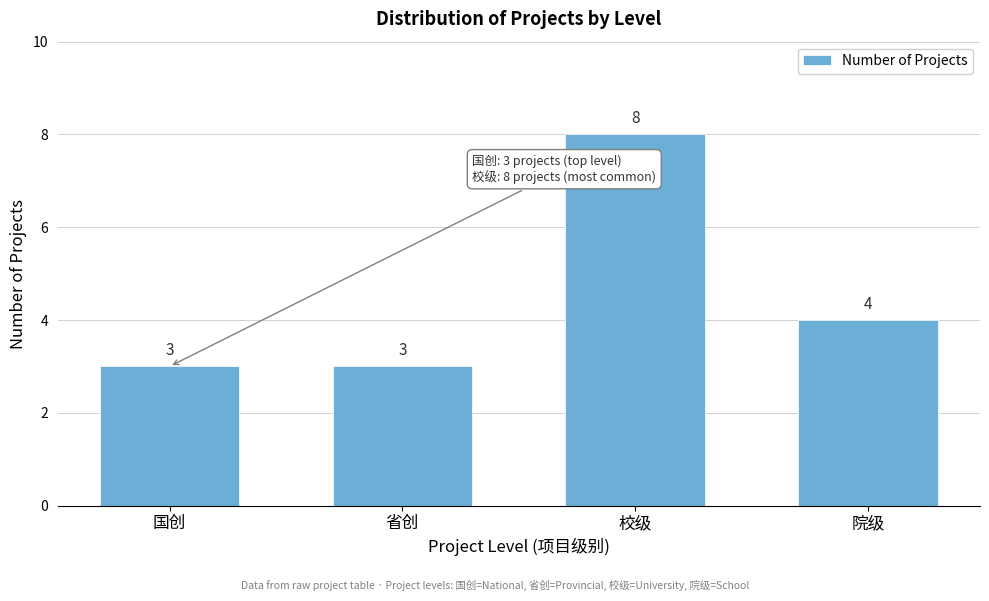

Reading left to right, transcribe all the data shown in this chart.

国创=3	省创=3	校级=8	院级=4